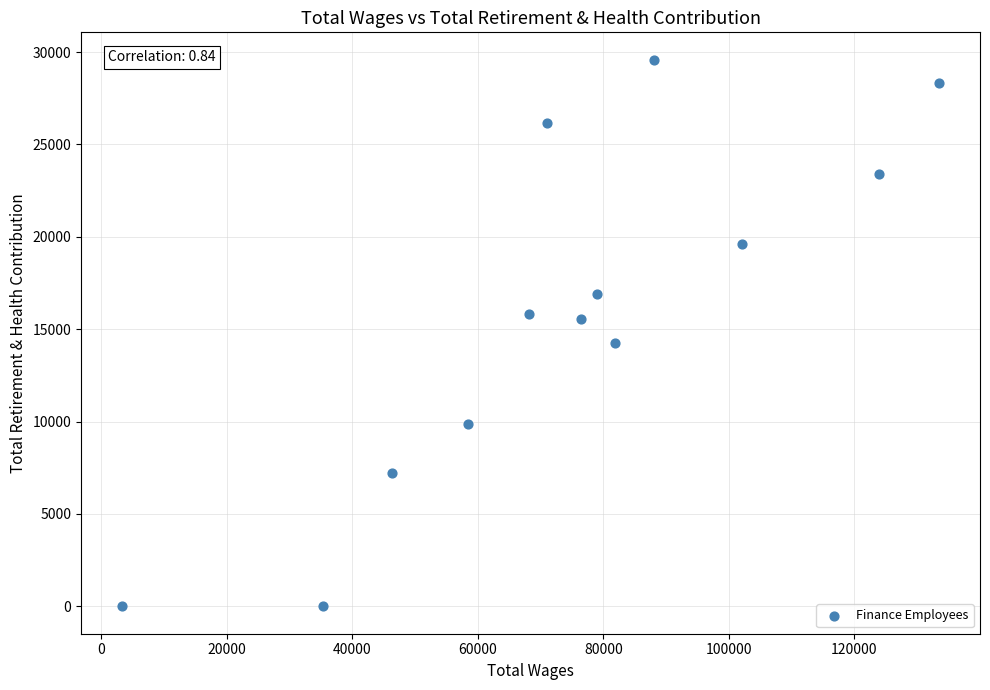

What is the range of X values (max minus min)?

130223